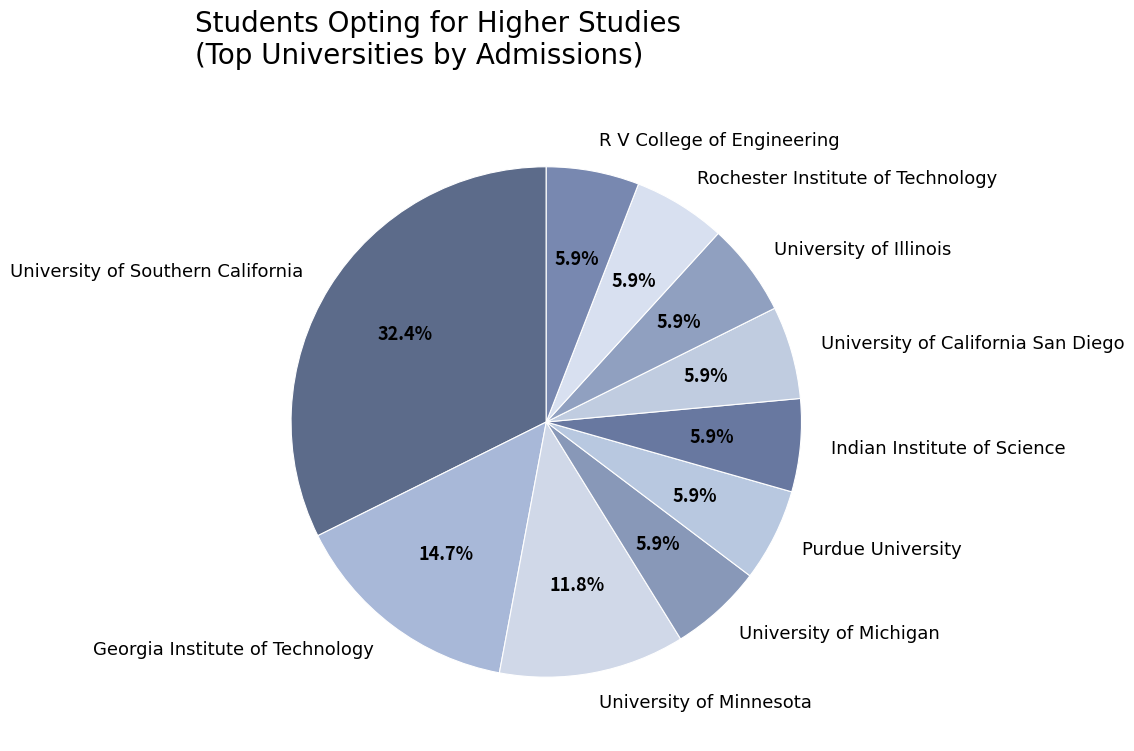

To the nearest percent, what is the average slice percentage?

10%